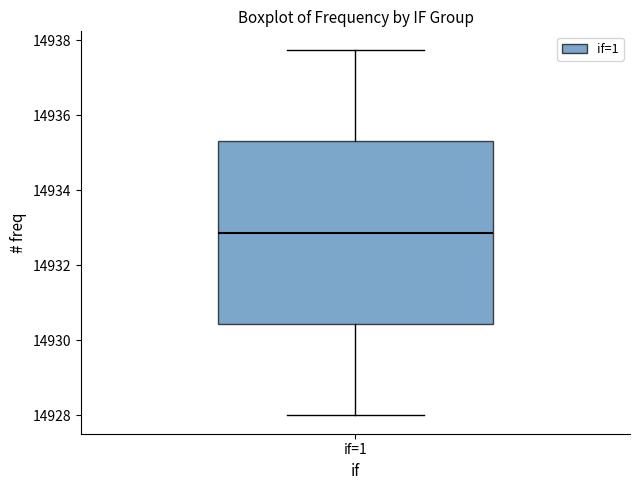

Transcribe this box plot: give where the median line is, the range the box spans, and where the two whiskers end, as read against the y-axis. The values are not printed on the chart, so give them approximately, as read against the axis.

median 14932.8, box 14930.4 to 14935.4, whiskers 14928.0 to 14937.8